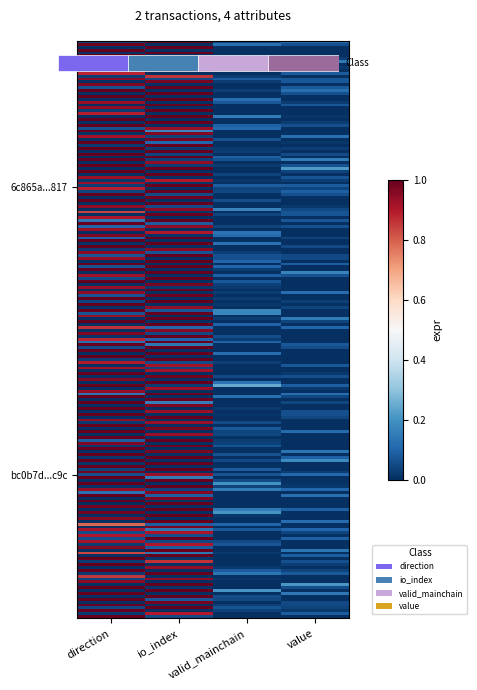

True or false: 6c865a875405d58f41860fbb79ef05ee525c817 has a value of 1.4 at io_index.

False